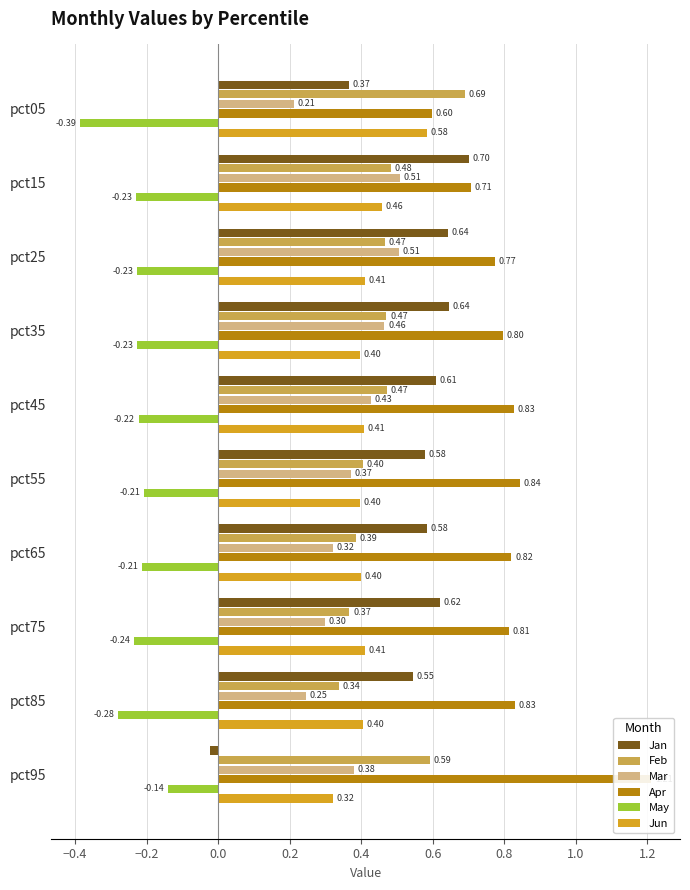

How many bars are there in total?

60